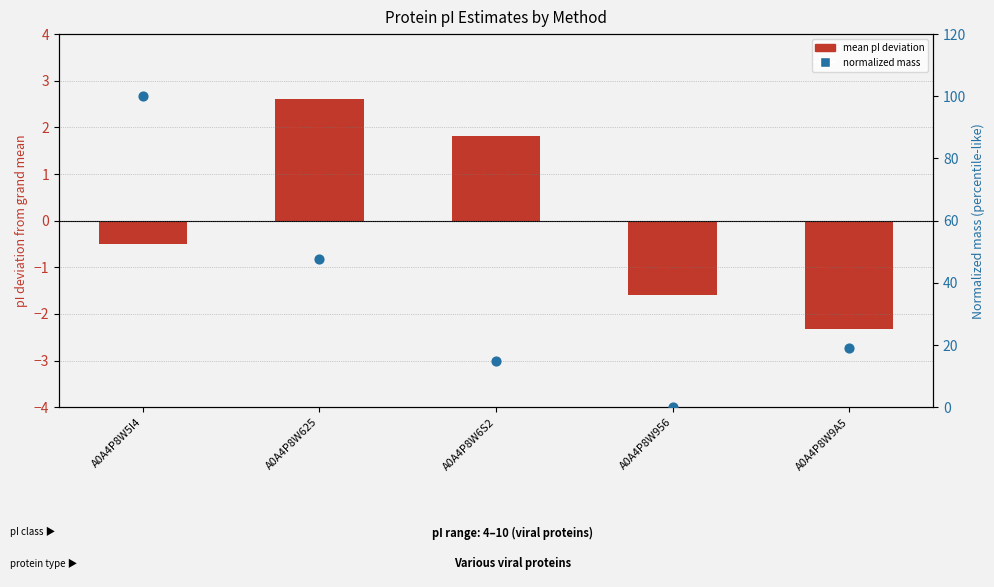

Which series reaches the maximum Y coordinate?

norm. mass (0–100)